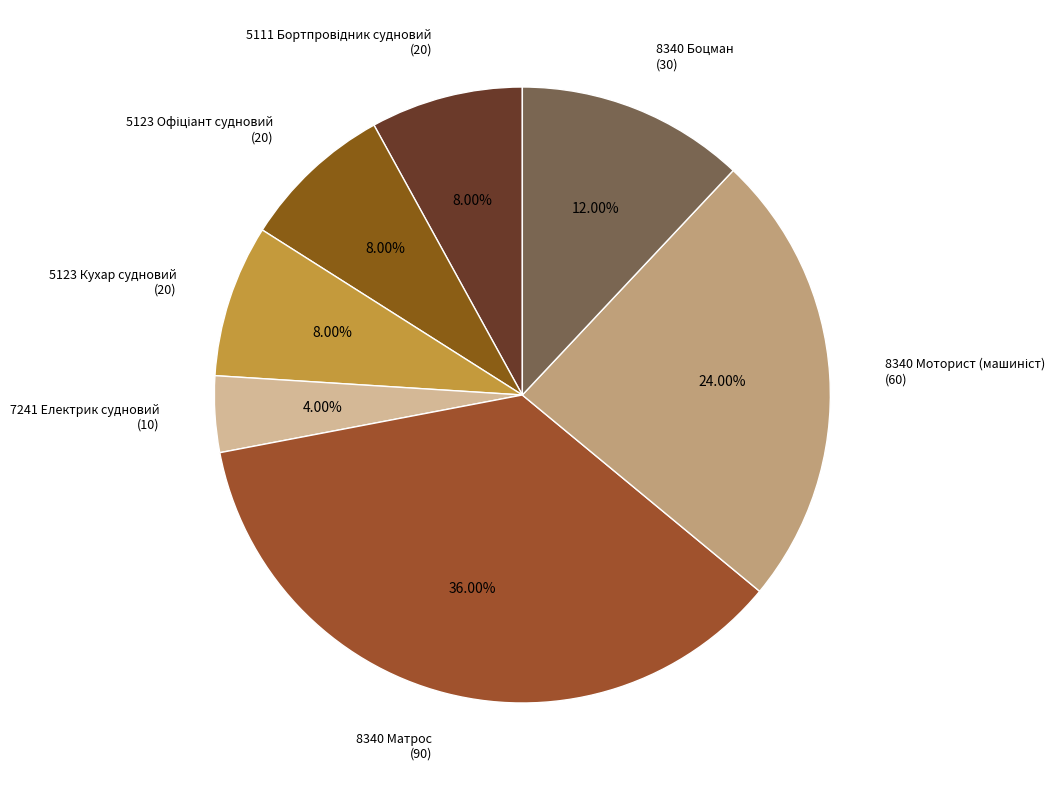

Is there a majority slice in this chart?

No